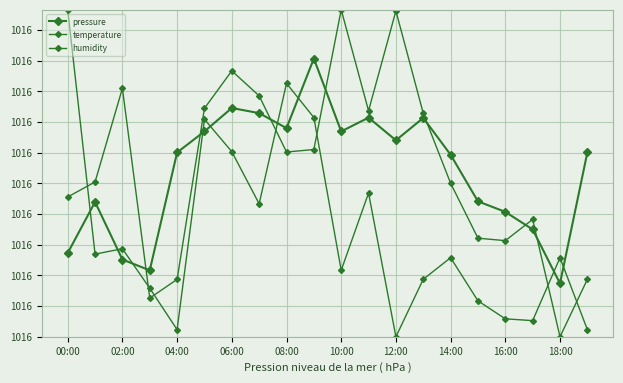

Reading left to right, extract all data points from this chart.

pressure: 101584.2	101589.2	101583.6	101582.5	101594.0	101596.1	101598.4	101597.9	101596.4	101603.2	101596.1	101597.4	101595.2	101597.4	101593.8	101589.2	101588.2	101586.5	101581.2	101594.0
temperature: 101608.0	101584.1	101584.6	101580.7	101576.7	101597.3	101594.1	101589.0	101600.8	101597.5	101582.5	101590.1	101576.0	101581.6	101583.7	101579.5	101577.8	101577.6	101583.7	101576.7
humidity: 101589.7	101591.1	101600.3	101579.8	101581.6	101598.4	101602.0	101599.6	101594.1	101594.3	101608.0	101598.1	101607.9	101597.9	101591.0	101585.6	101585.4	101587.5	101576.0	101581.6